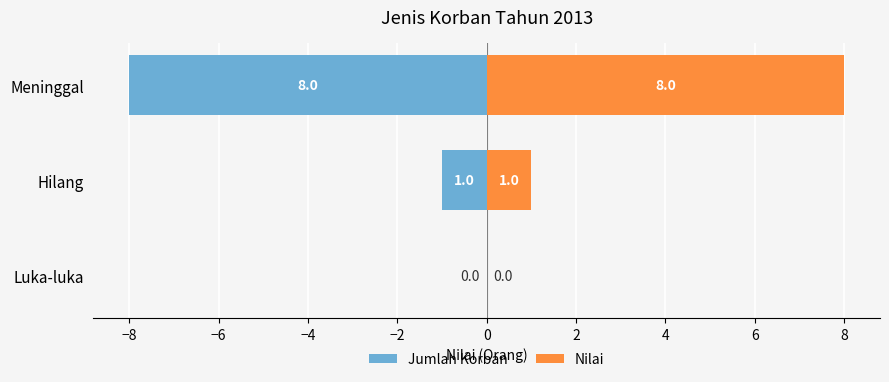

At how many categories does at least one series exceed -3?

3